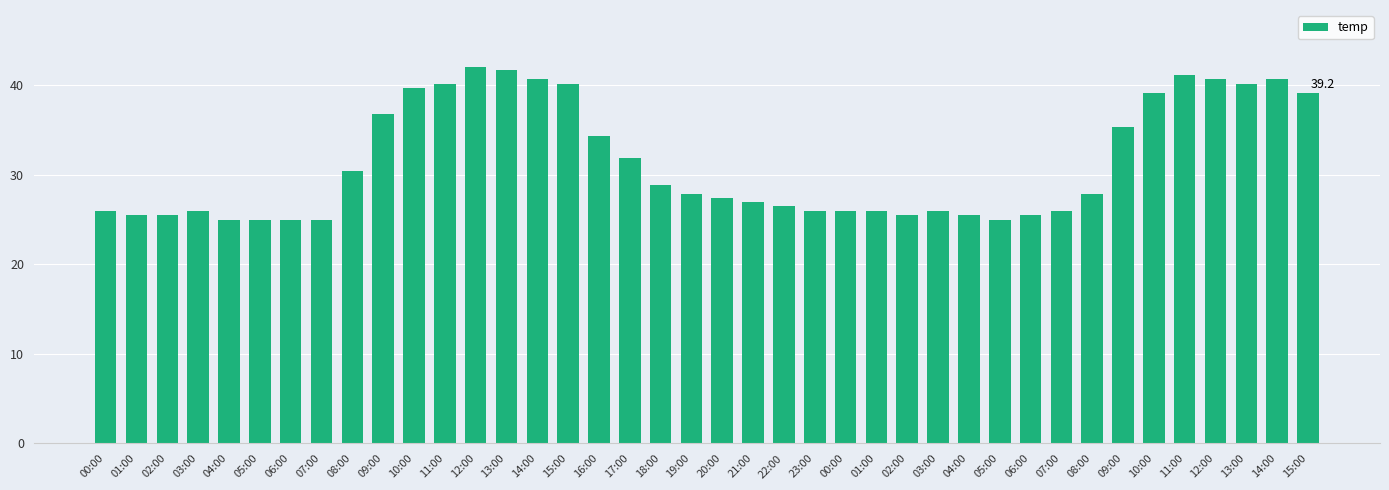

What is the change in value from 07:00 to 18:00?

+3.9